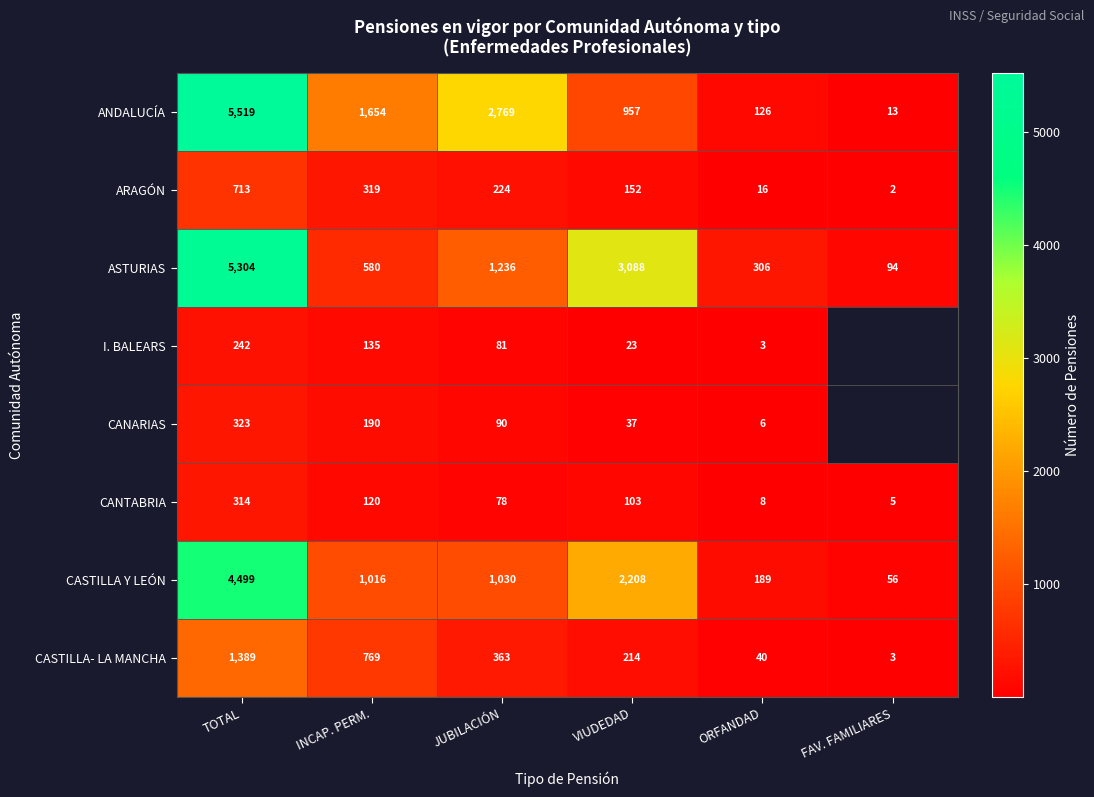

Where is ANDALUCÍA nearest to the value 2766?

JUBILACIÓN